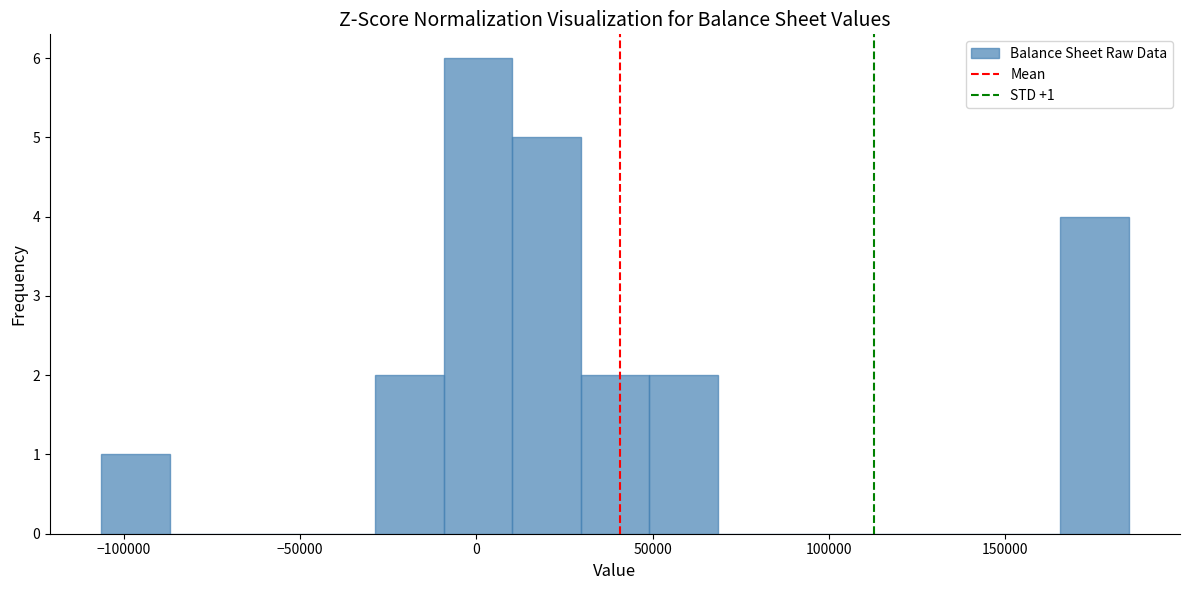

Around what value on the x-axis is the tallest bar? Give the approximate position of its centre, as read against the axis.

0